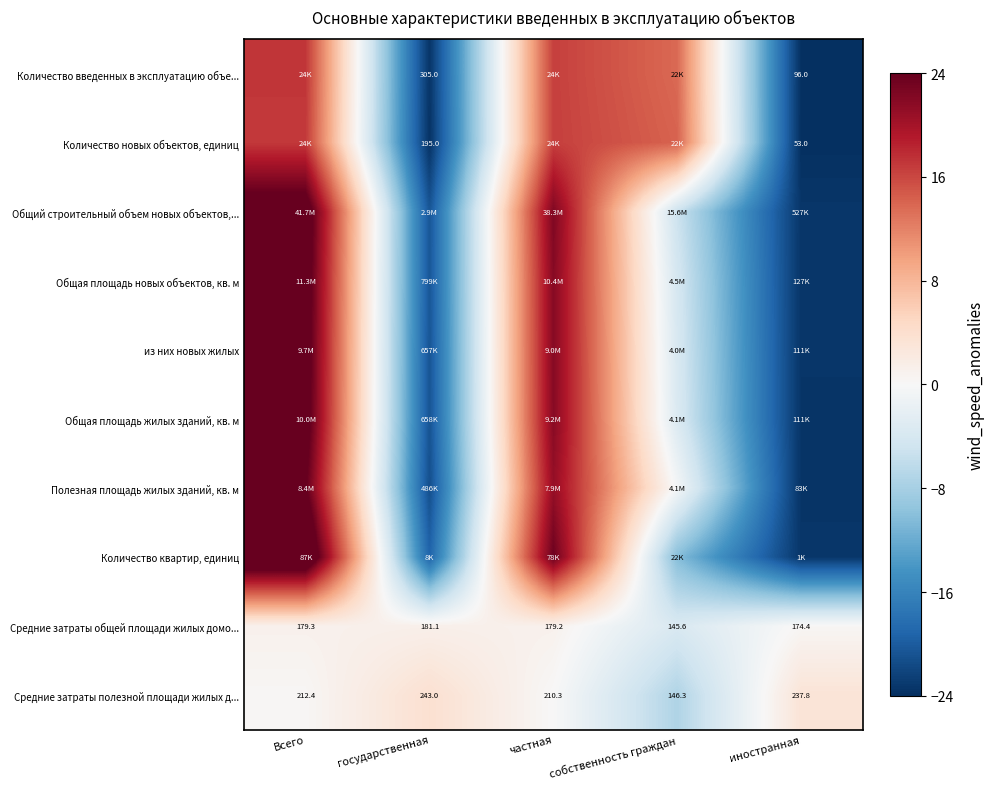

Where is Средние затраты полезной площади жилых д... nearest to the value 194?

частная